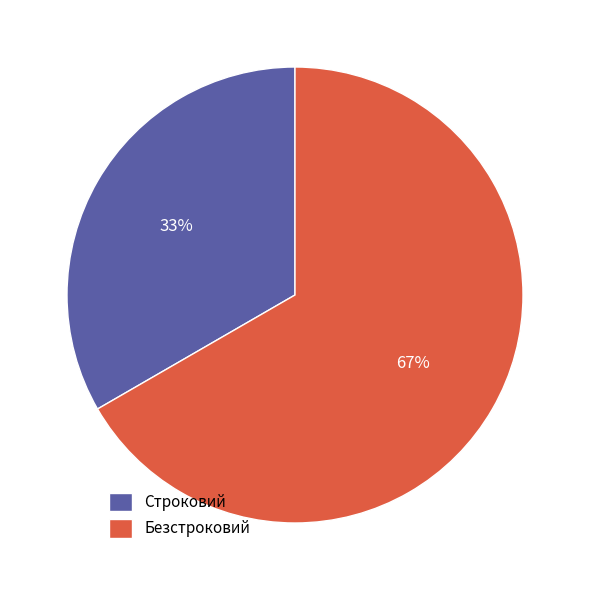

Count the number of slices in the pie.

2